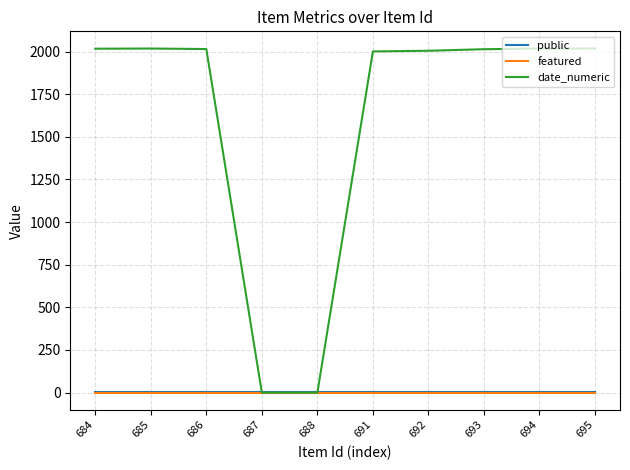

The featured series shows 0 at 686. True or false?

True